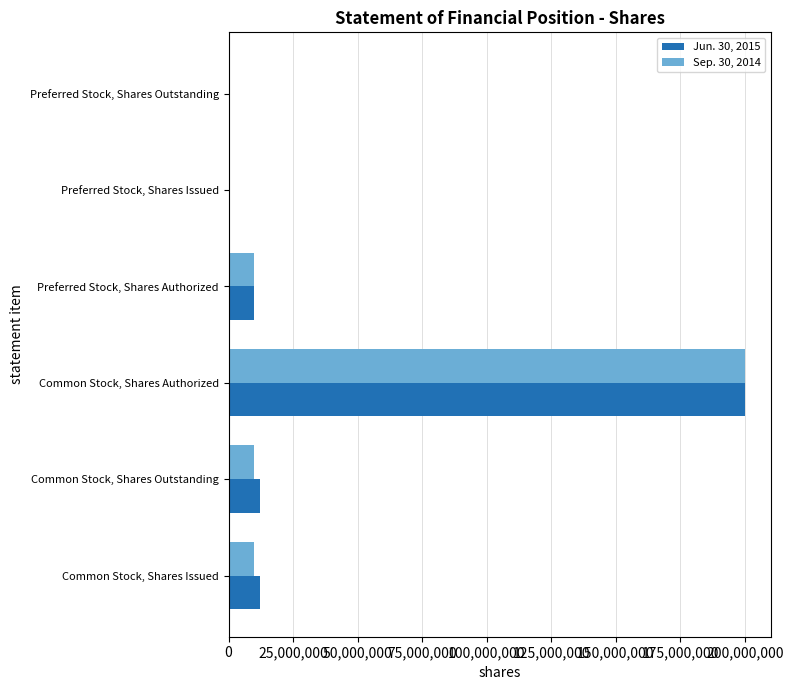

What is the maximum value shown in the chart?

200000000